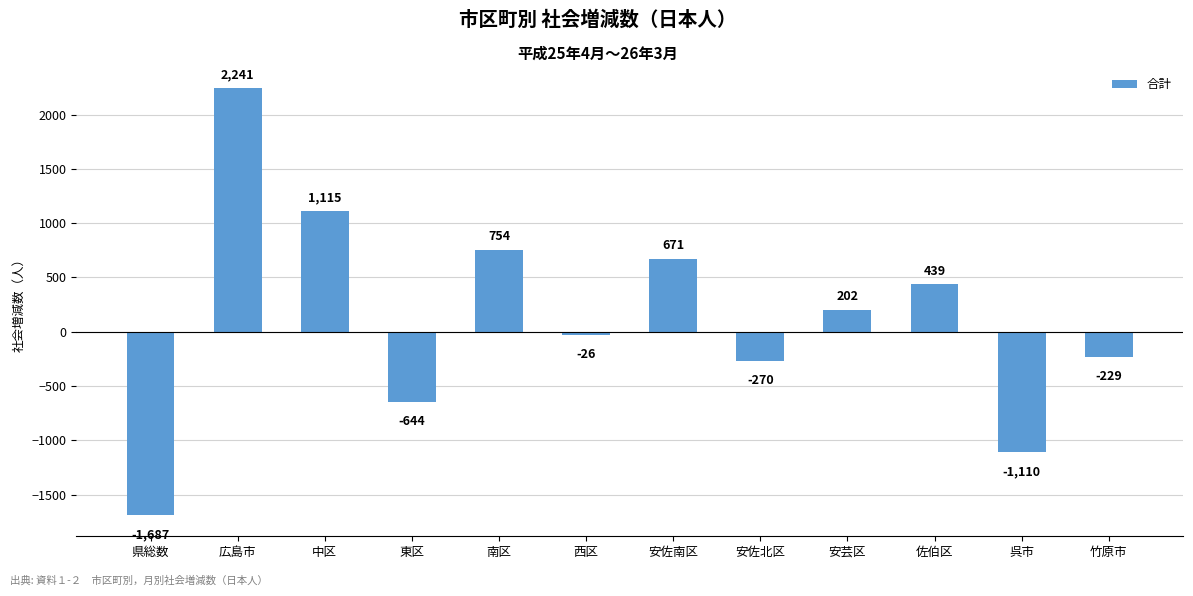

Read the value at 広島市.

2241